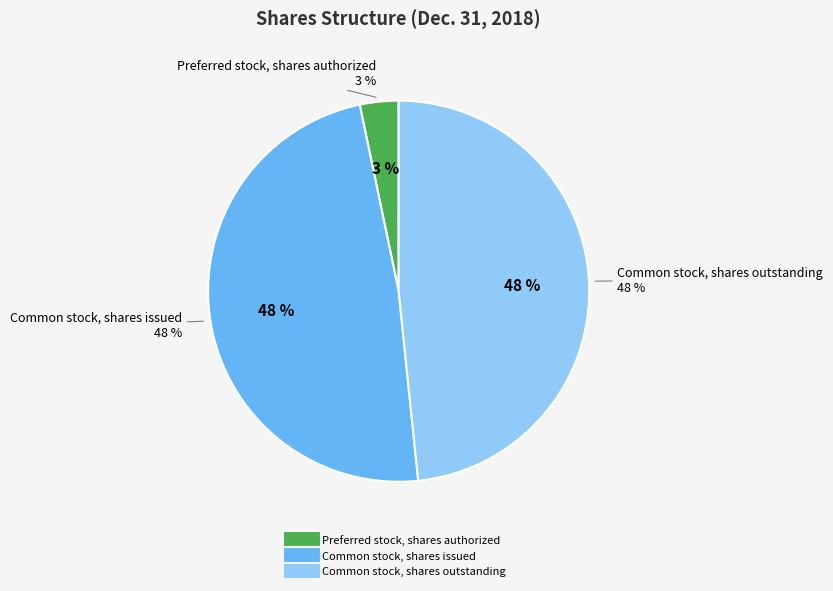

To the nearest percent, what is the average slice percentage?

33%